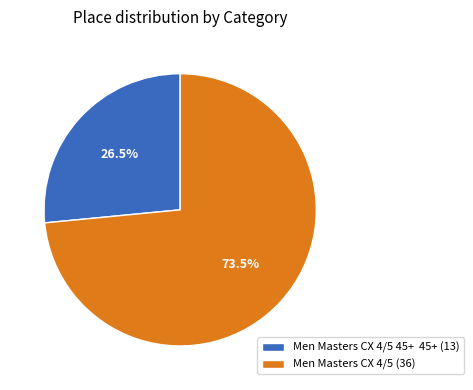

Is the sum of Men Masters CX 4/5 (36) and Men Masters CX 4/5 45+ 45+ (13) greater than half?

Yes